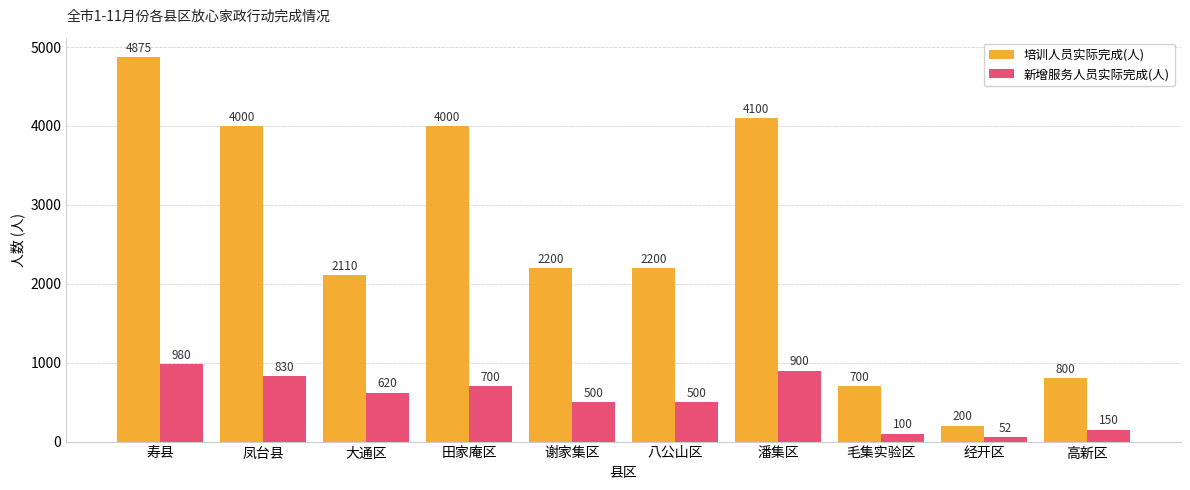

Between 寿县 and 谢家集区, which series saw the biggest shift?

培训人员实际完成(人)